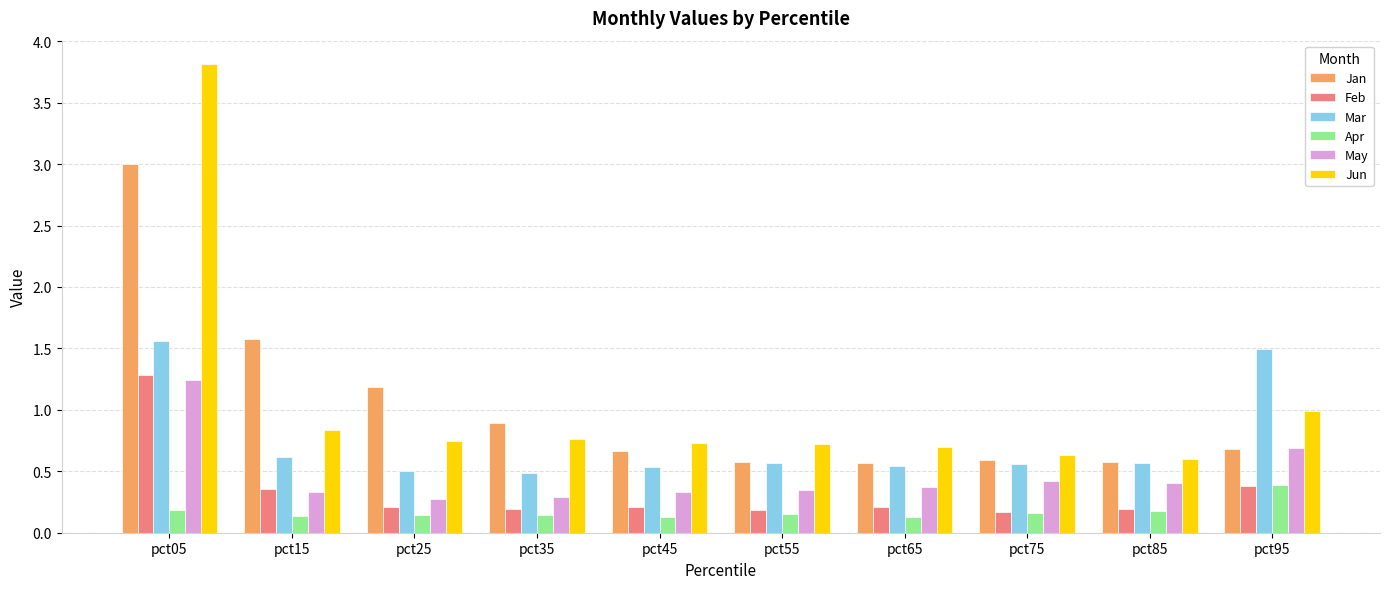

What are all the series names shown in the legend?

Jan, Feb, Mar, Apr, May, Jun